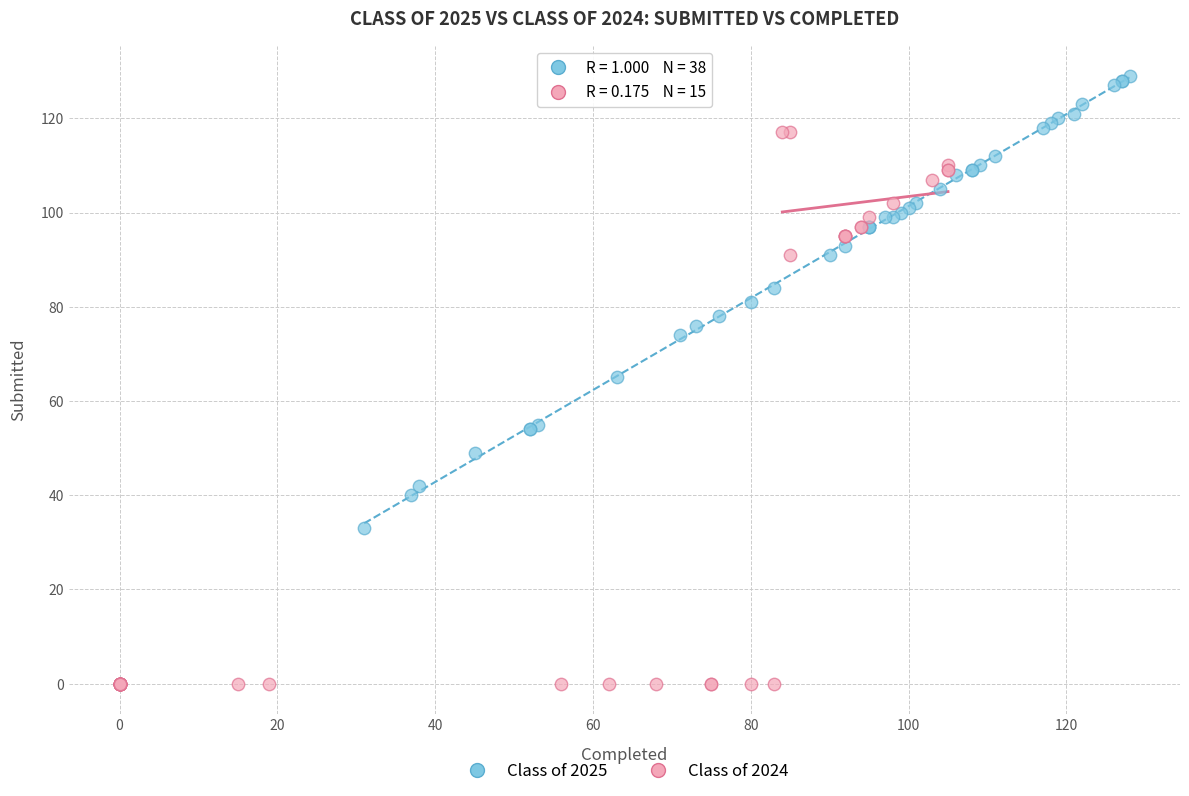

Which series has the widest spread of Y values?

Class of 2024